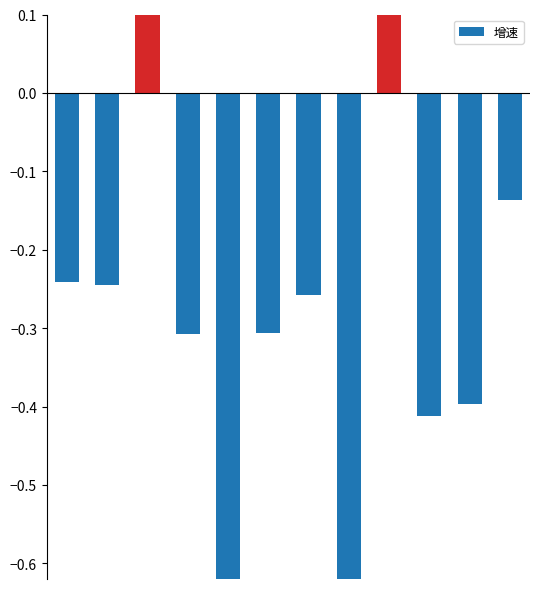

How many values are below 0?

10